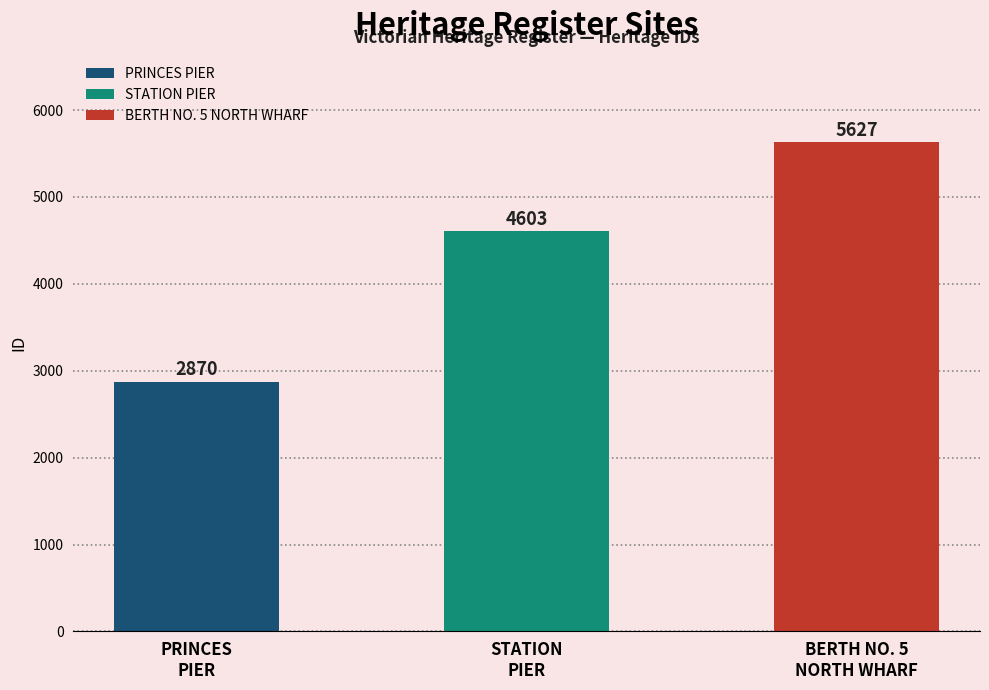

List the labels in order of value, largest first.

BERTH NO. 5 NORTH WHARF, STATION PIER, PRINCES PIER